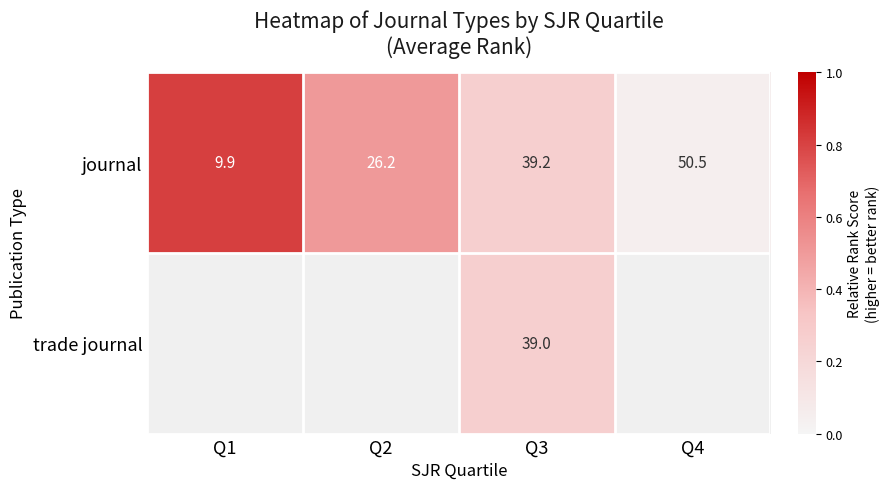

At Q3, list the series in order from largest to smallest.

journal, trade journal